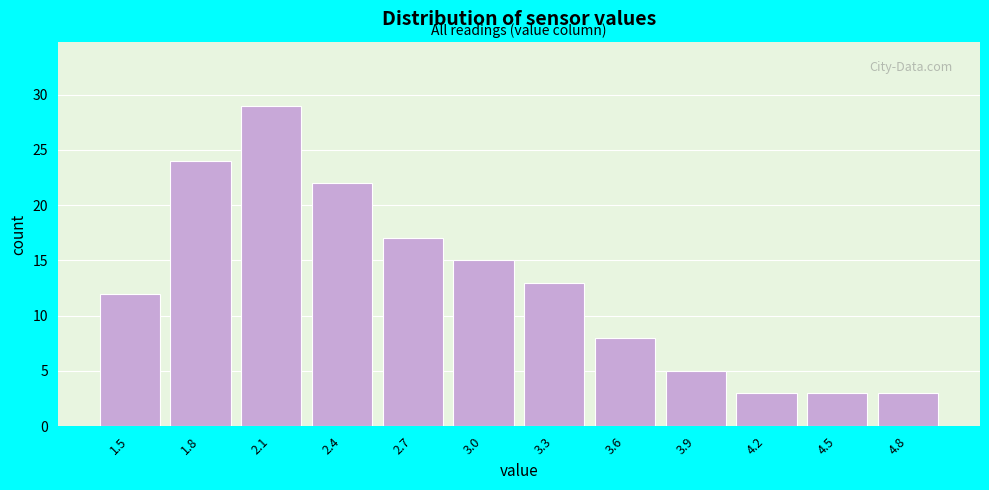

Reading left to right, extract all data points from this chart.

12	24	29	22	17	15	13	8	5	3	3	3